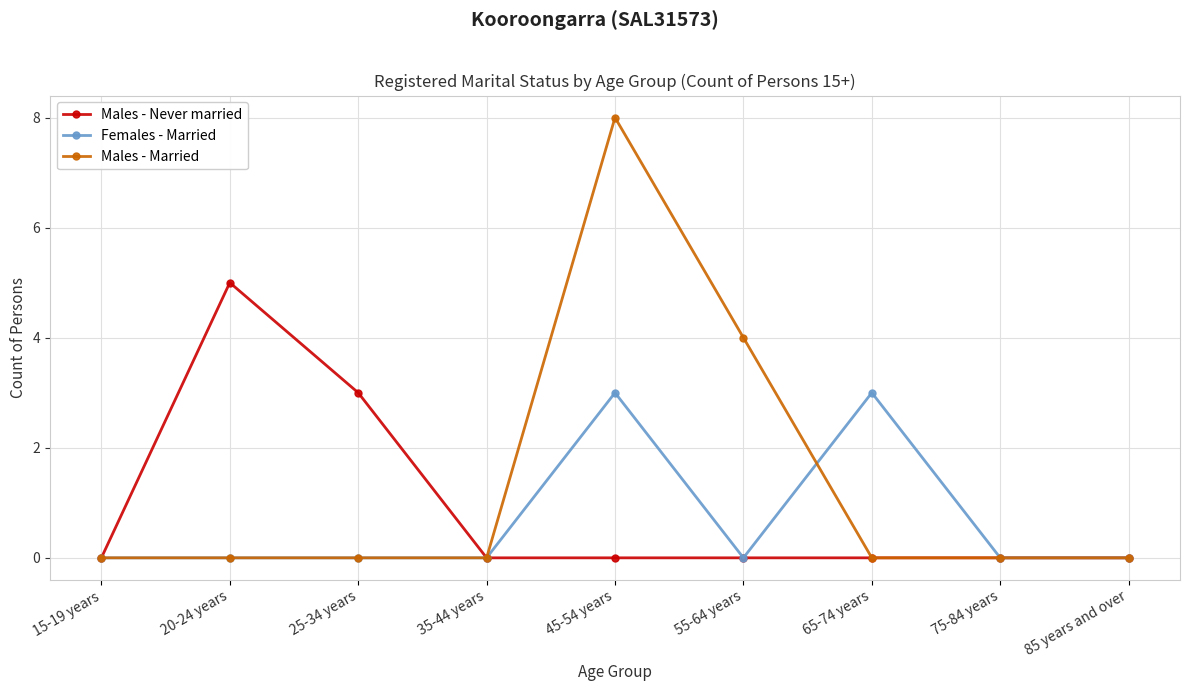

Reading right to left, list all the values displayed in this chart.

Males - Never married: 0	0	0	0	0	0	3	5	0
Females - Married: 0	0	3	0	3	0	0	0	0
Males - Married: 0	0	0	4	8	0	0	0	0